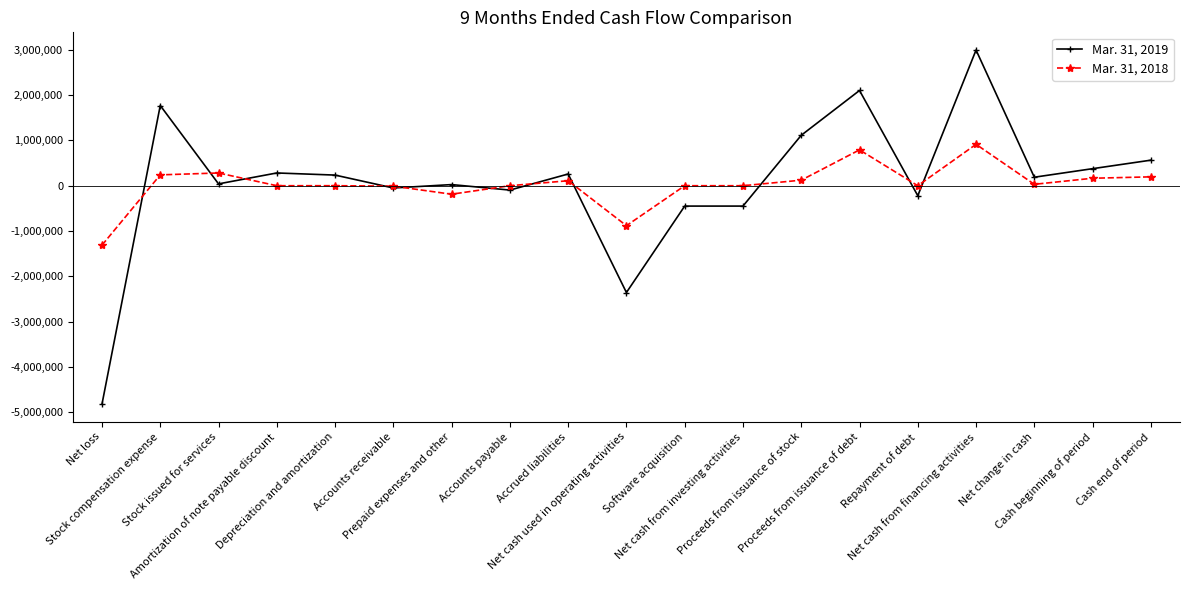

Which series changed the most between Prepaid expenses and other and Net cash from financing activities?

Mar. 31, 2019